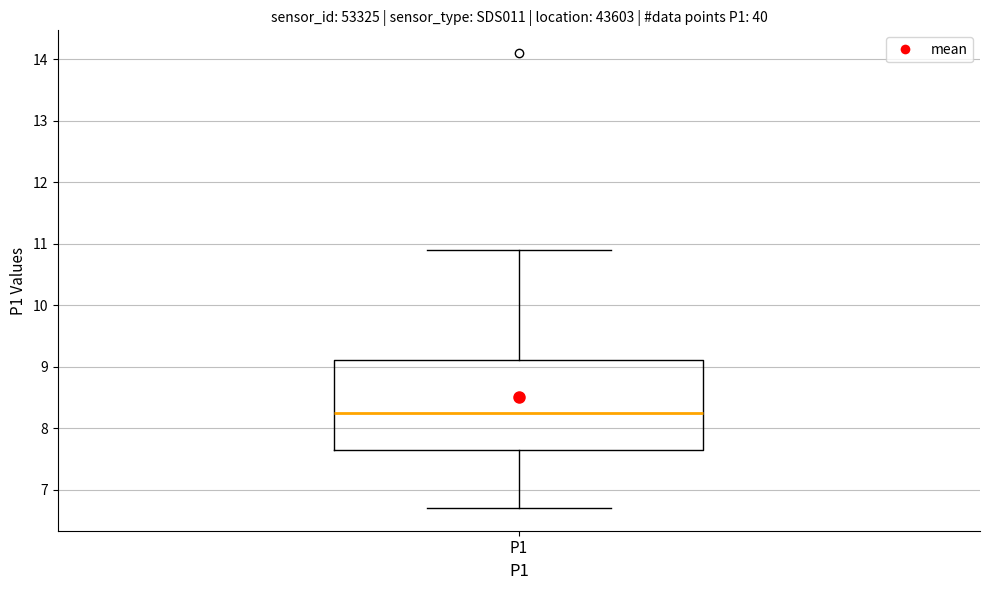

Transcribe this box plot: give where the median line is, the range the box spans, and where the two whiskers end, as read against the y-axis. The values are not printed on the chart, so give them approximately, as read against the axis.

median 8.3, box 7.7 to 9.1, whiskers 6.7 to 10.9